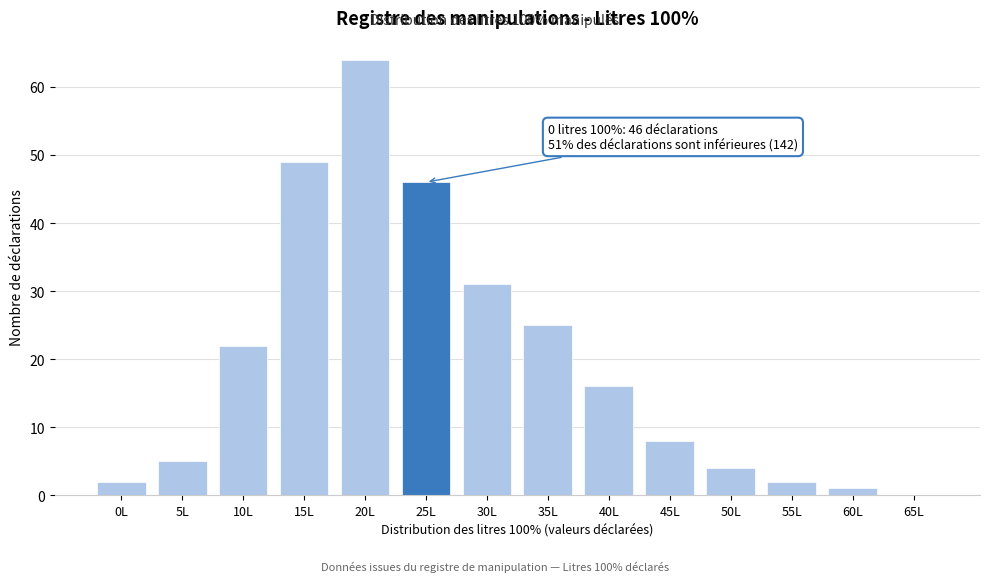

True or false: the data shows 8 at 5L.

False